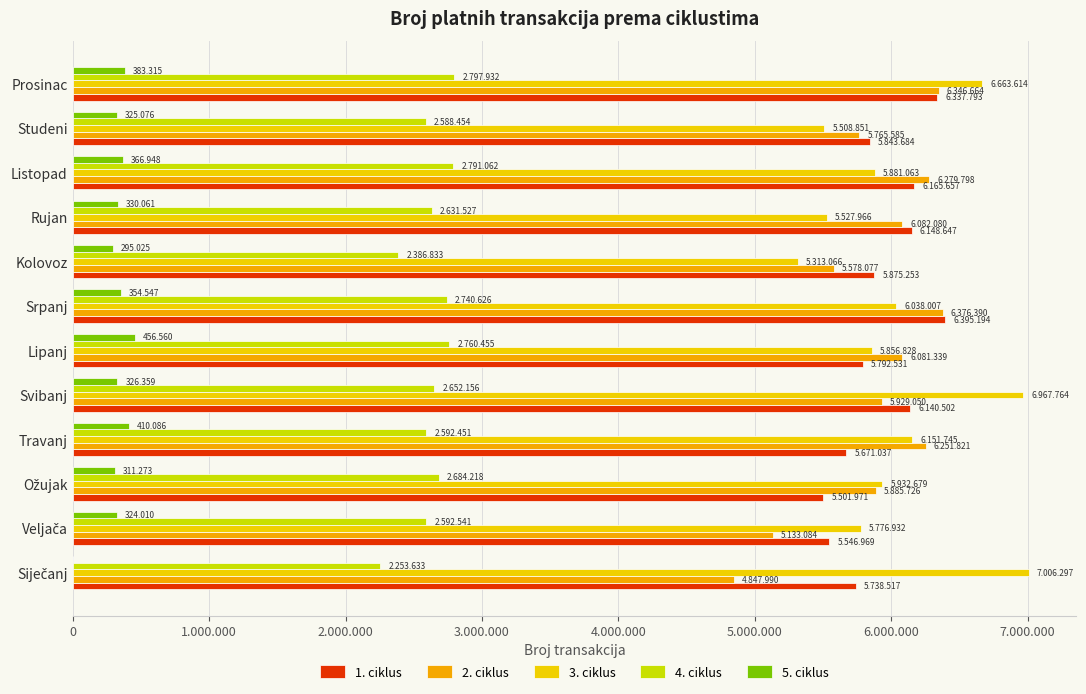

Which series has the largest total across all categories?

3. ciklus